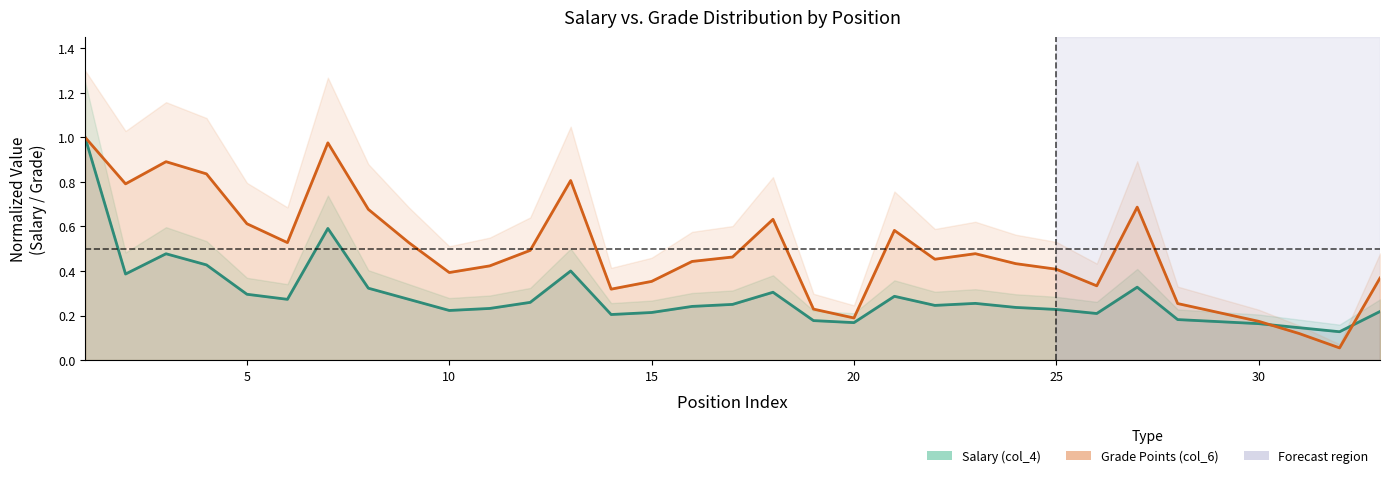

Reading right to left, extract all data points from this chart.

col_4 (Monthly Salary): 0.2	0.1	0.1	0.2	0.2	0.2	0.3	0.2	0.2	0.2	0.3	0.2	0.3	0.2	0.2	0.3	0.2	0.2	0.2	0.2	0.4	0.3	0.2	0.2	0.3	0.3	0.6	0.3	0.3	0.4	0.5	0.4	1.0
col_6 (Grade Points): 0.4	0.1	0.1	0.2	0.2	0.3	0.7	0.3	0.4	0.4	0.5	0.5	0.6	0.2	0.2	0.6	0.5	0.4	0.4	0.3	0.8	0.5	0.4	0.4	0.5	0.7	1.0	0.5	0.6	0.8	0.9	0.8	1.0